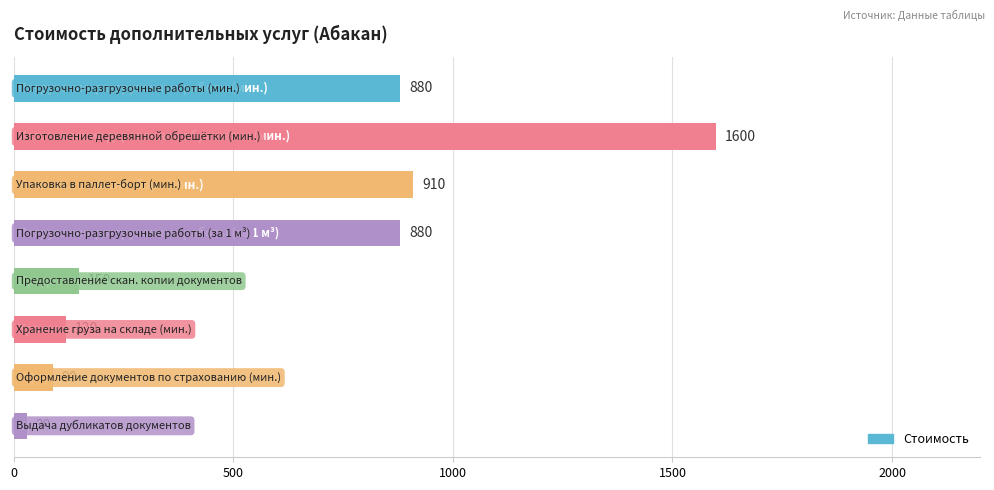

What is the difference between the maximum and minimum values?

1570